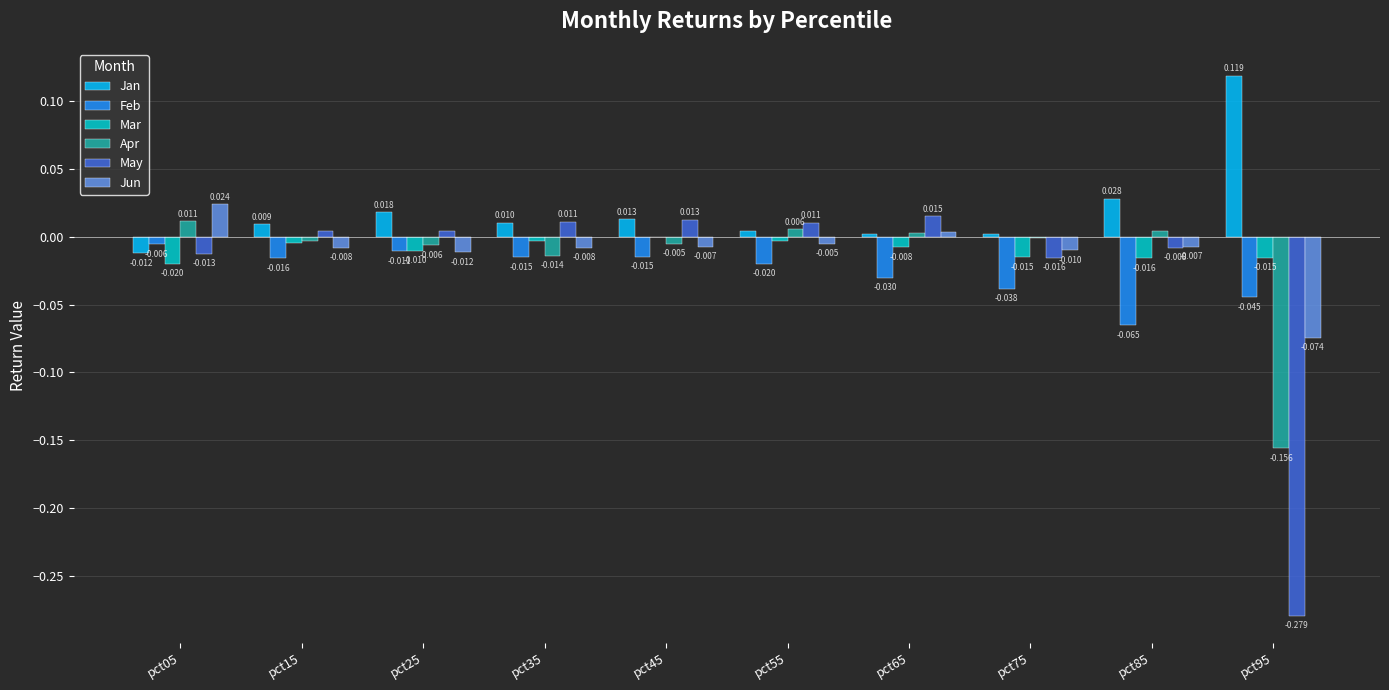

Between pct25 and pct65, which series saw the biggest shift?

Feb